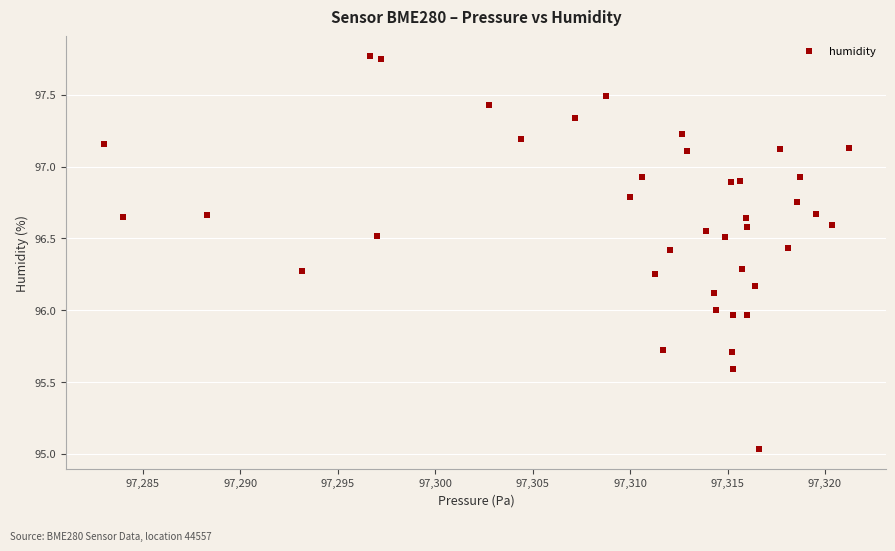

What is the range of Y values (max minus min)?

2.7